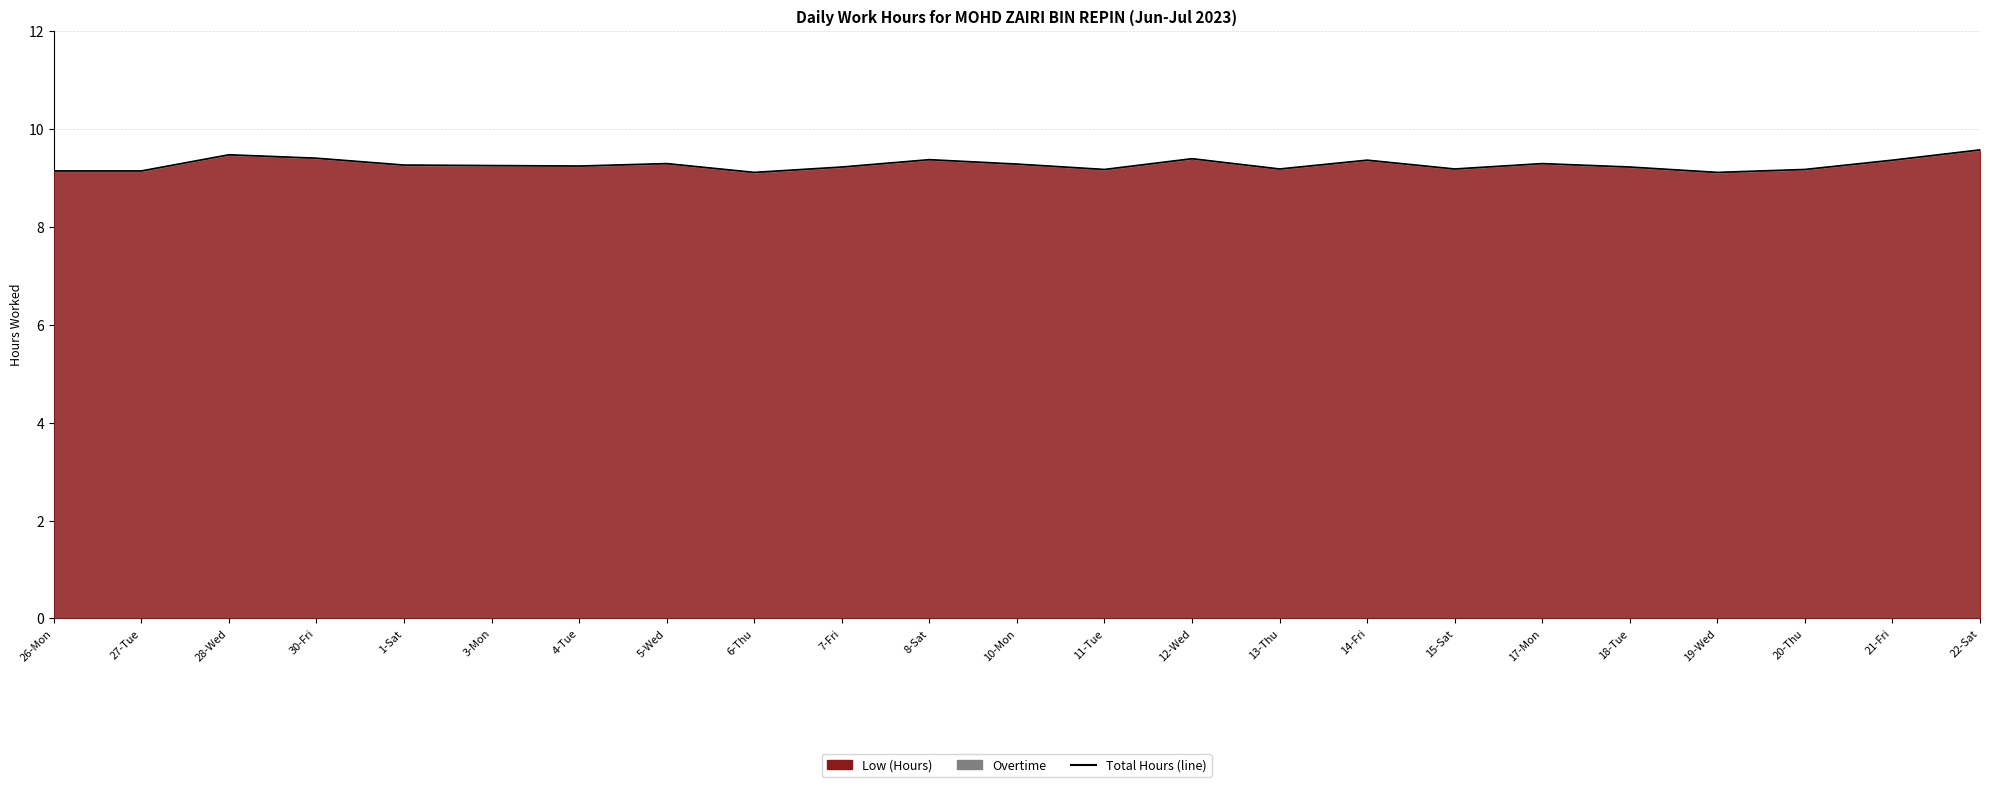

Reading right to left, transcribe all the data shown in this chart.

22-Sat=9.6	21-Fri=9.4	20-Thu=9.2	19-Wed=9.1	18-Tue=9.2	17-Mon=9.3	15-Sat=9.2	14-Fri=9.4	13-Thu=9.2	12-Wed=9.4	11-Tue=9.2	10-Mon=9.3	8-Sat=9.4	7-Fri=9.2	6-Thu=9.1	5-Wed=9.3	4-Tue=9.2	3-Mon=9.2	1-Sat=9.3	30-Fri=9.4	28-Wed=9.5	27-Tue=9.1	26-Mon=9.1